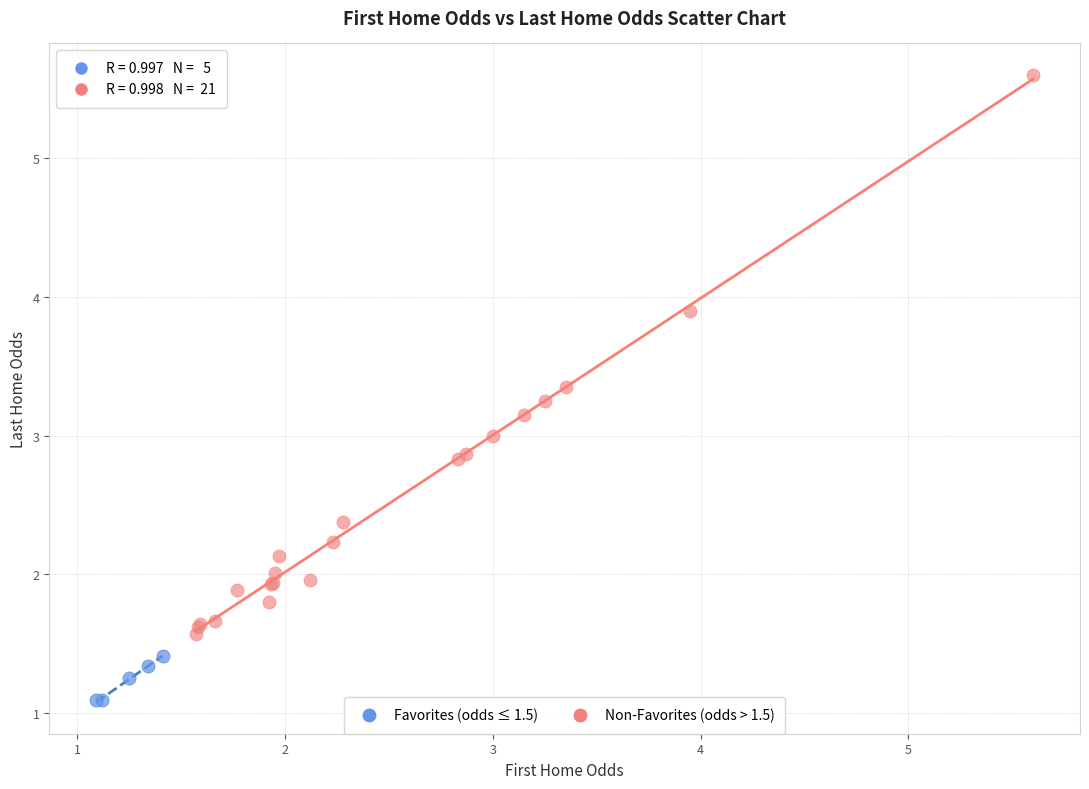

Which series has the widest spread of Y values?

Non-Favorites (odds > 1.5)